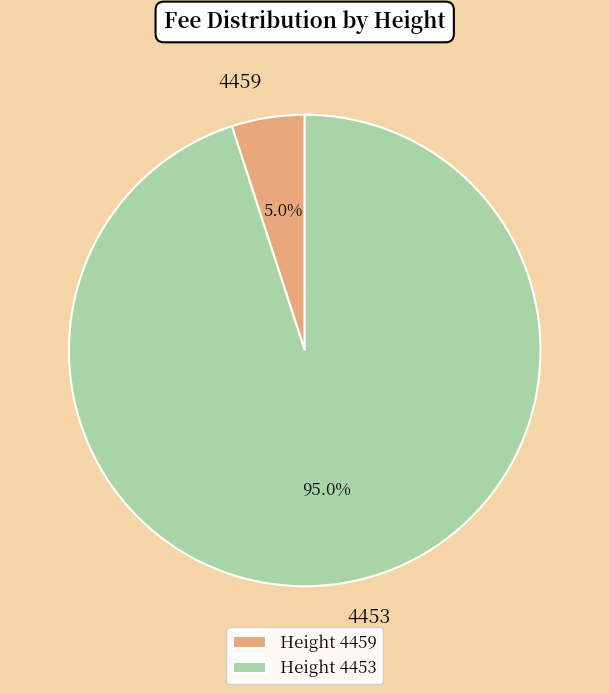

What percentage is the 4453 slice, to the nearest percent?

95%